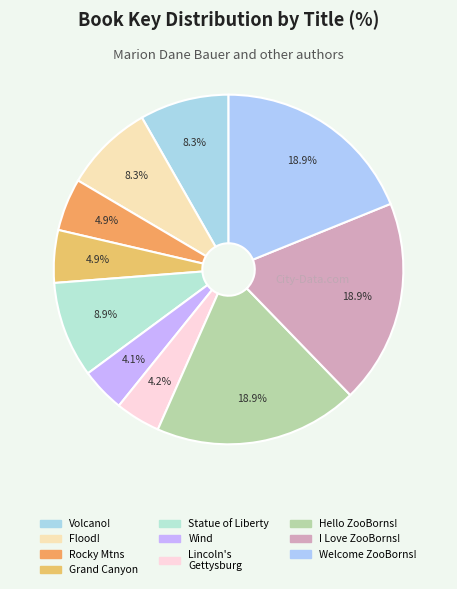

How many slices are in this pie chart?

10